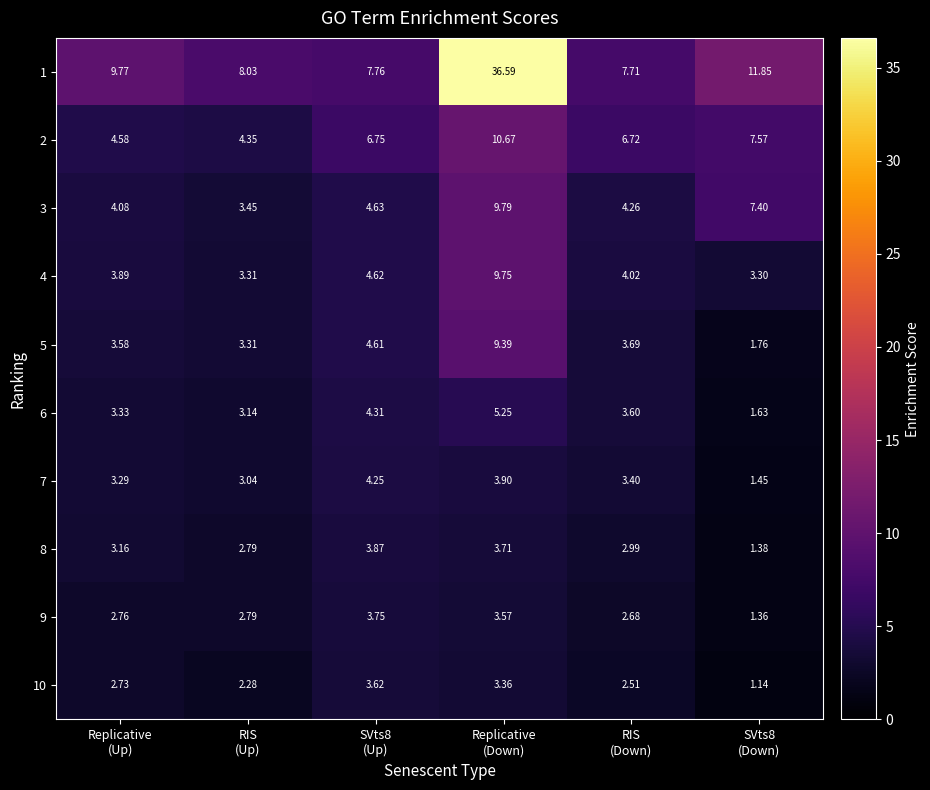

How many values in the 3 series exceed 4?

5